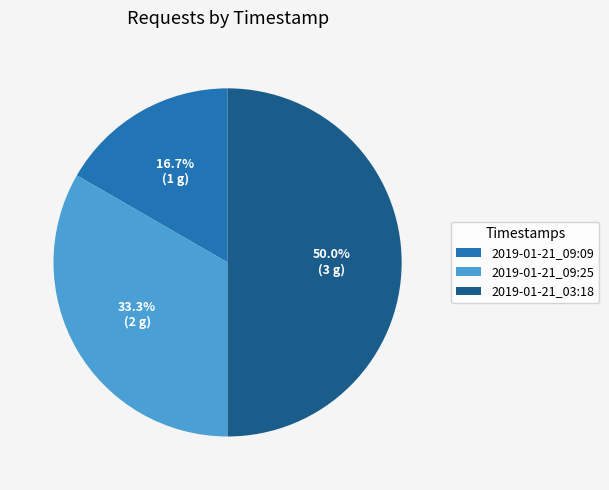

What portion of the pie excludes 2019-01-21_09:25?

66.7%